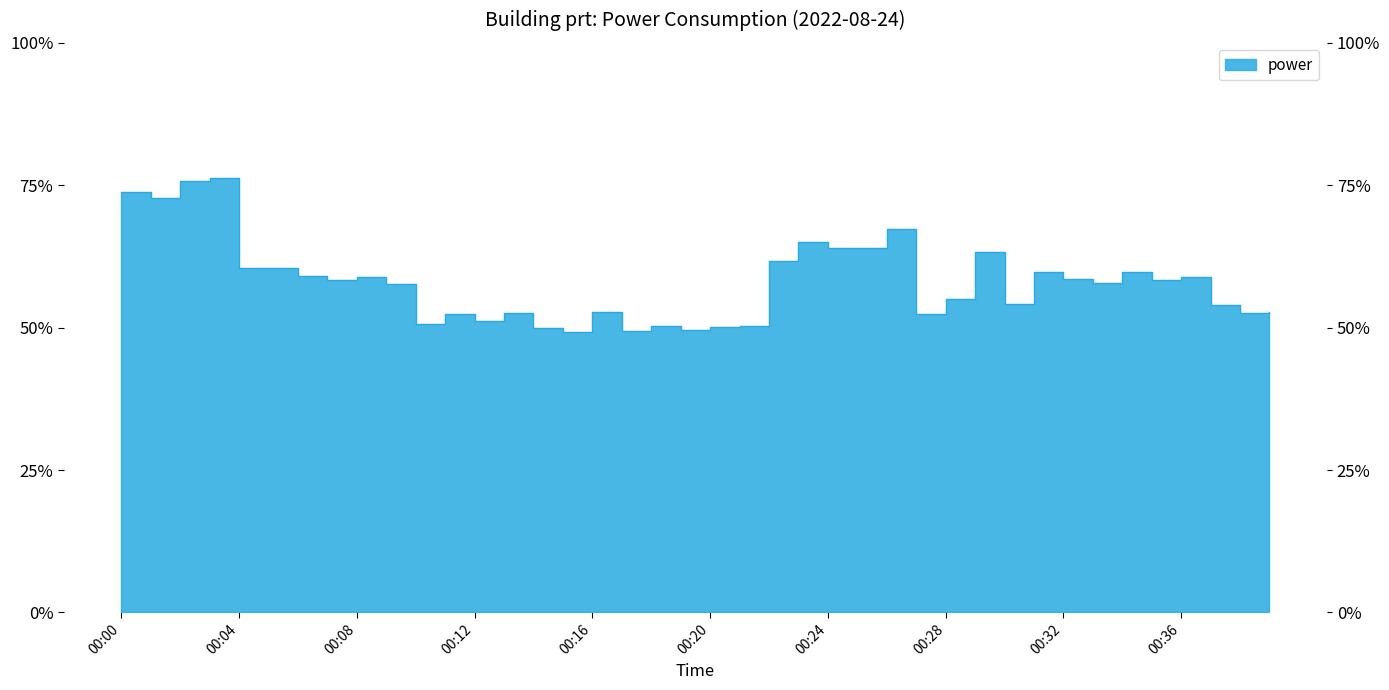

At which category does the data reach its first local valley?

00:01